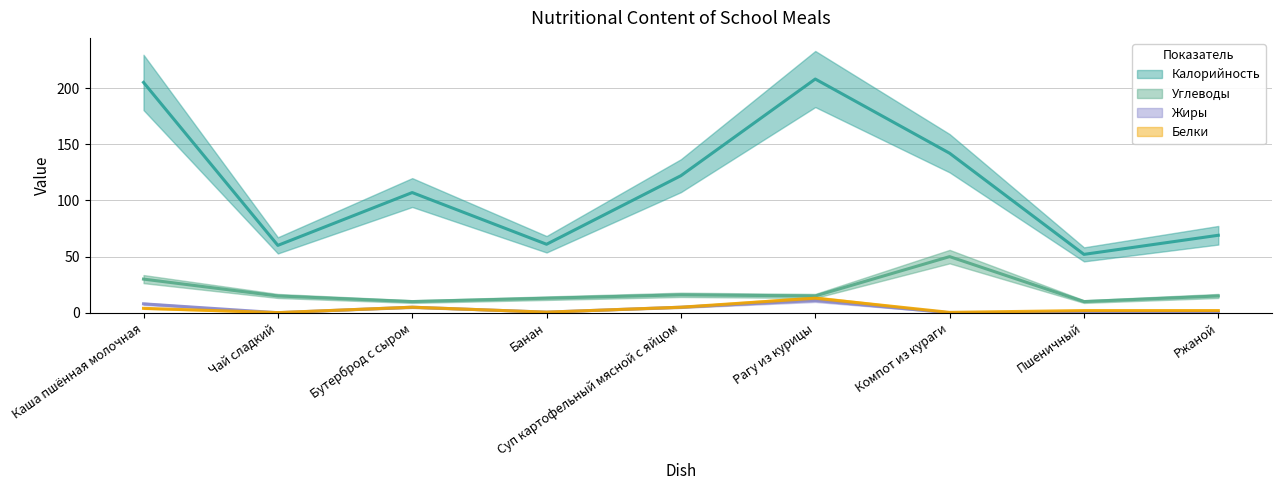

Does the chart display data point markers on the line(s)?

No